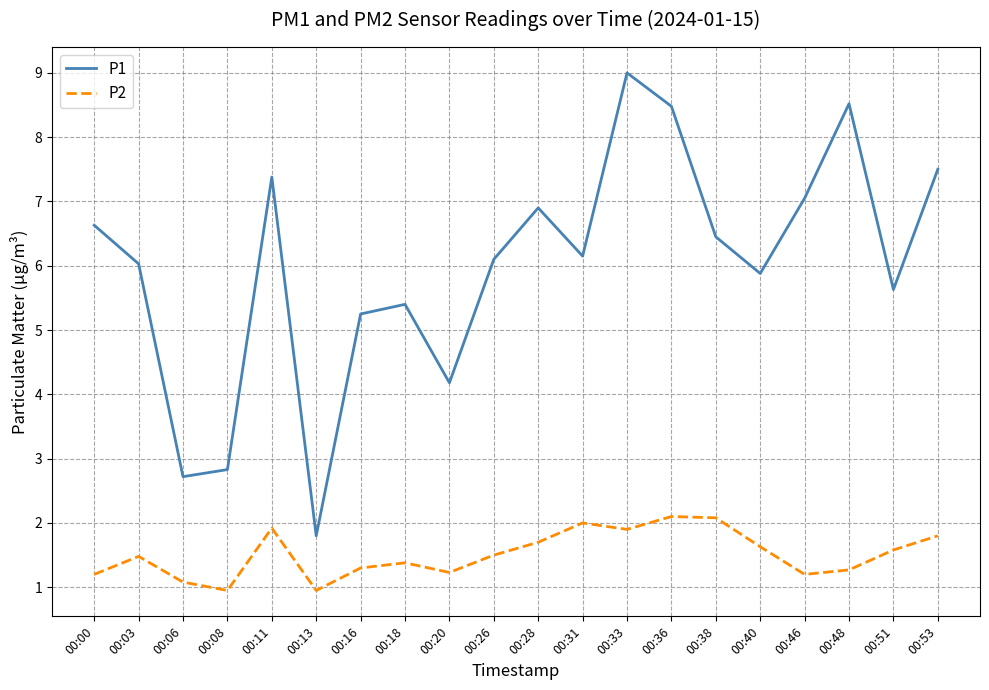

At which label does P1 reach its minimum?

00:13